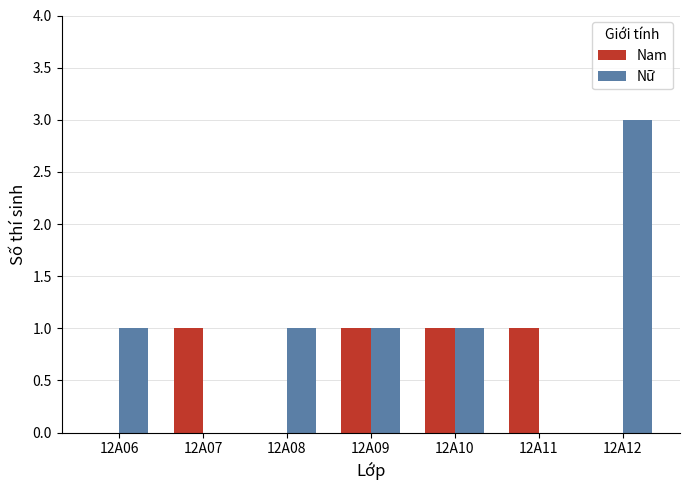

What is the greatest value displayed?

3